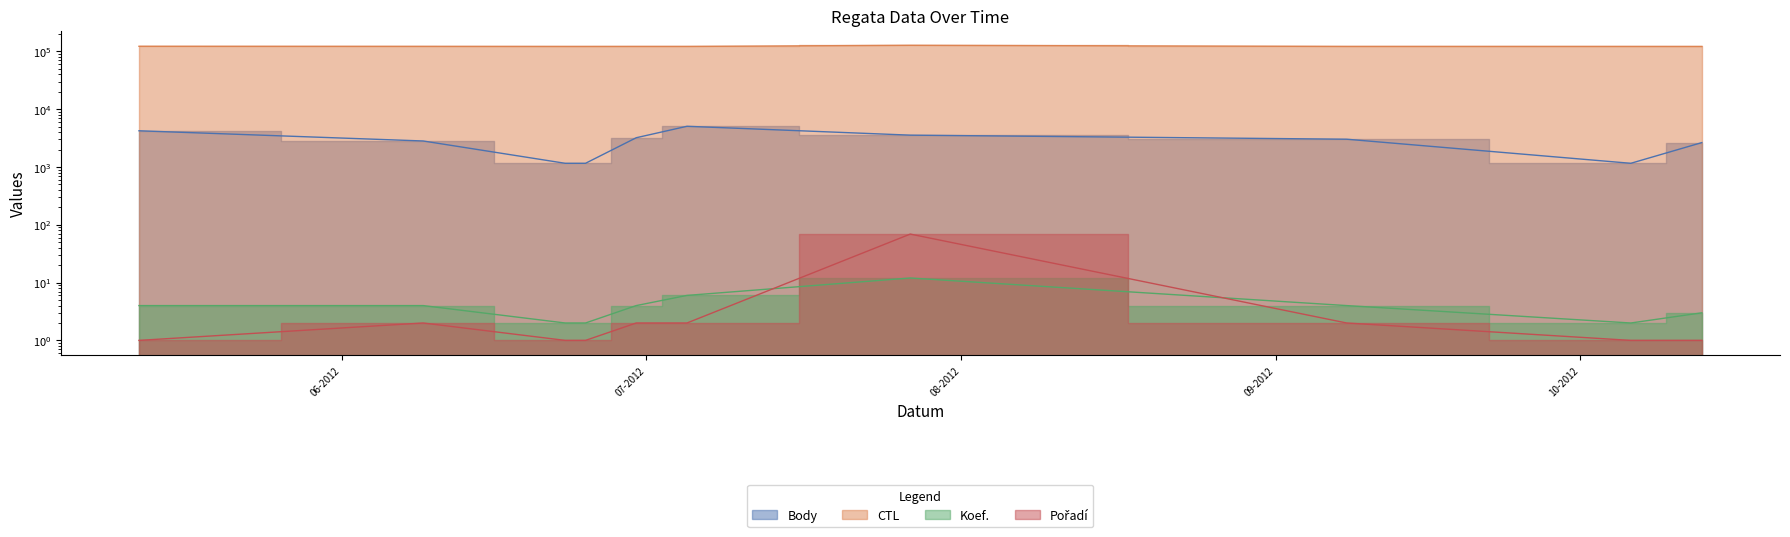

What is the lowest value of the CTL series?

121118